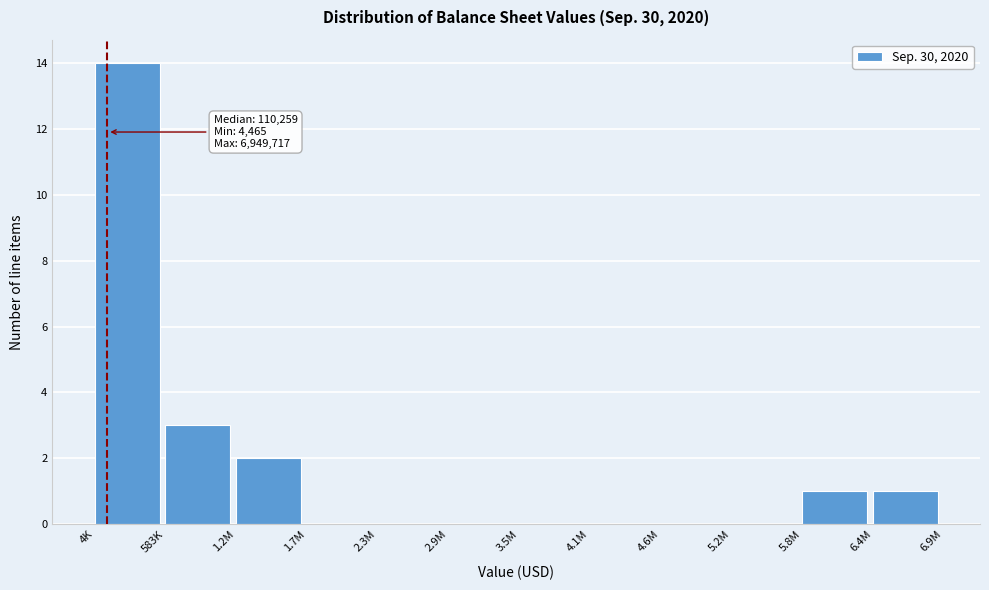

Reading left to right, list all the values displayed in this chart.

4K=14	583K=3	1.2M=2	1.7M=0	2.3M=0	2.9M=0	3.5M=0	4.1M=0	4.6M=0	5.2M=0	5.8M=1	6.4M=1